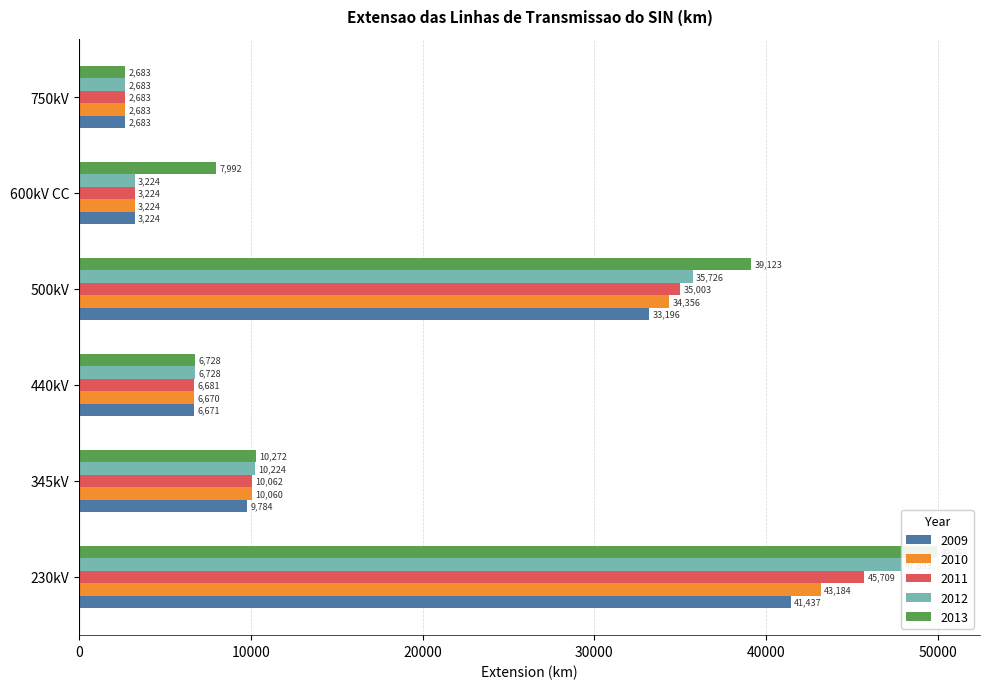

At 345kV, list the series in order from smallest to largest.

2009, 2010, 2011, 2012, 2013